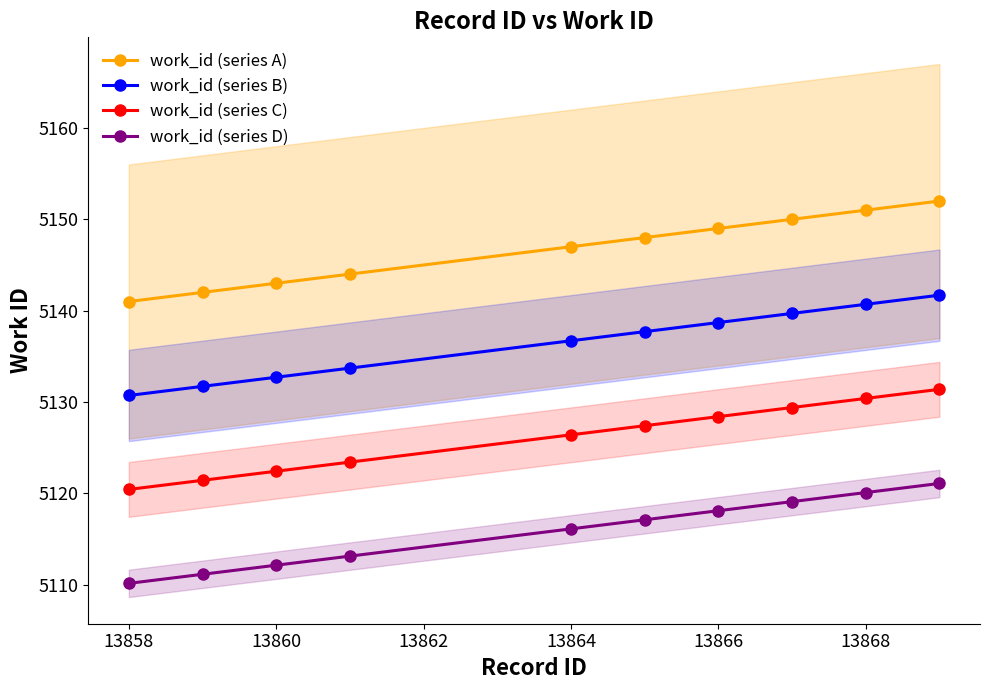

Is it true that work_id (series A) equals 1371.4 at 13864?

False